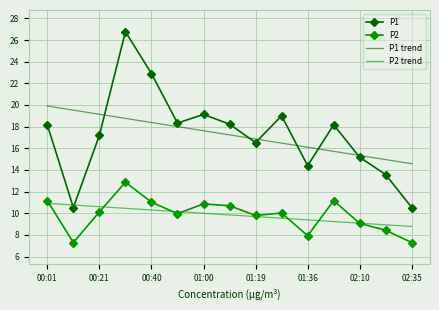

True or false: P2 has more than 0 interior local peaks.

True